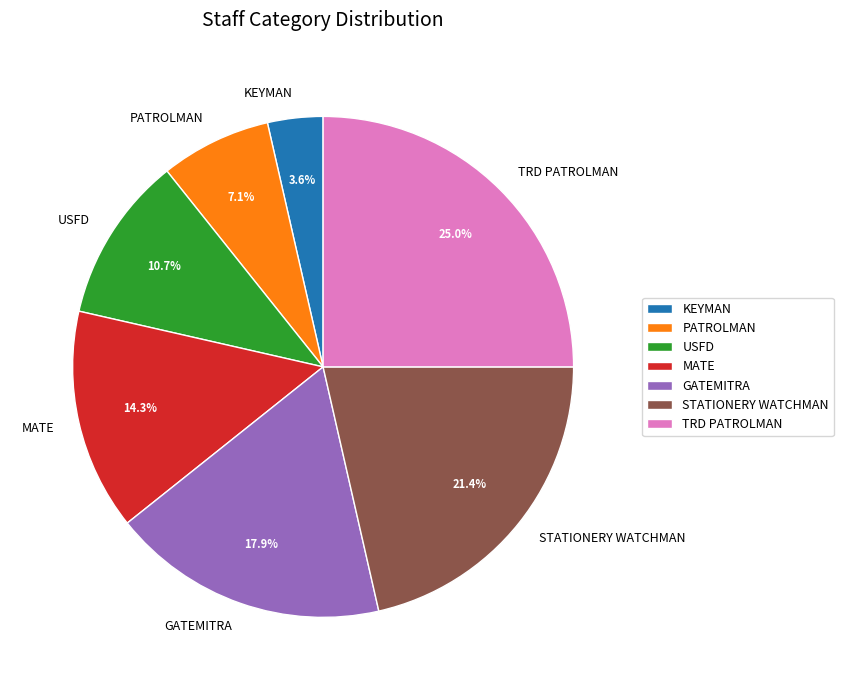

Between PATROLMAN and MATE, which is larger?

MATE